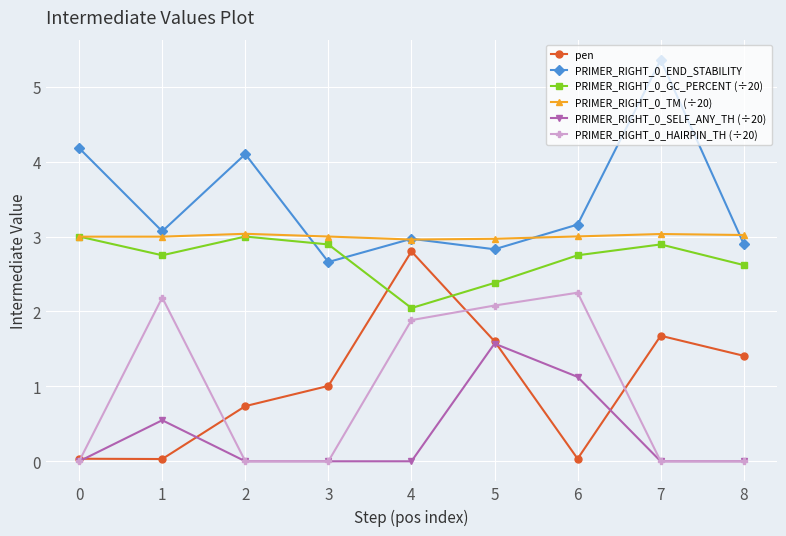

How many values in the pen series are below 1?

4